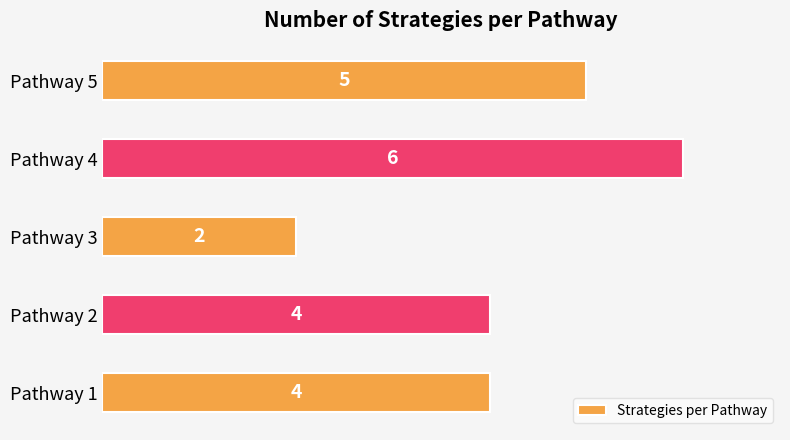

Between Pathway 3 and Pathway 4, which is larger?

Pathway 4